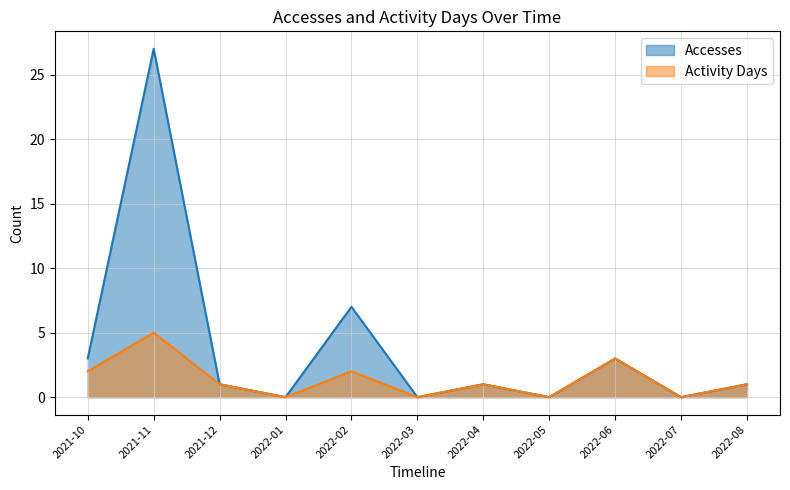

True or false: Accesses has more than 0 interior local peaks.

True